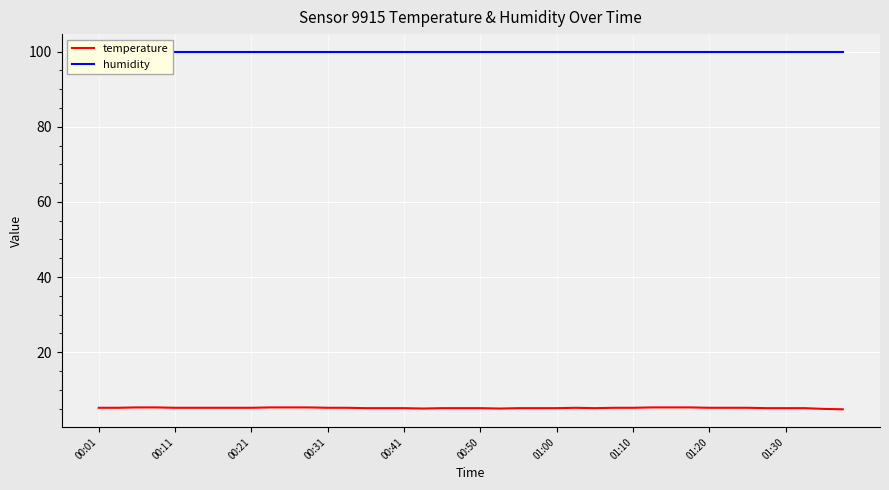

Between 14 and 25, which series saw the biggest shift?

temperature